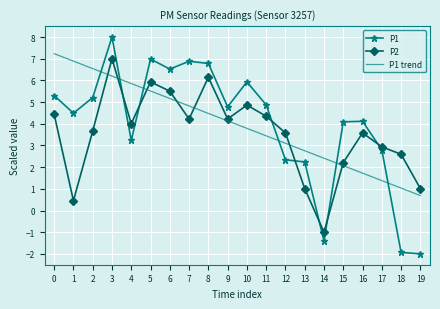

What is the difference between the P1 values at 19 and 0?

7.3